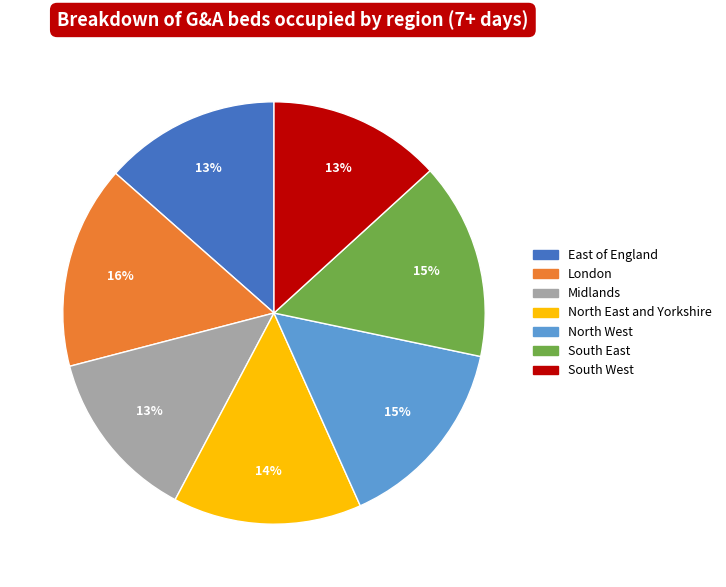

Which has a higher value, South West or North West?

North West